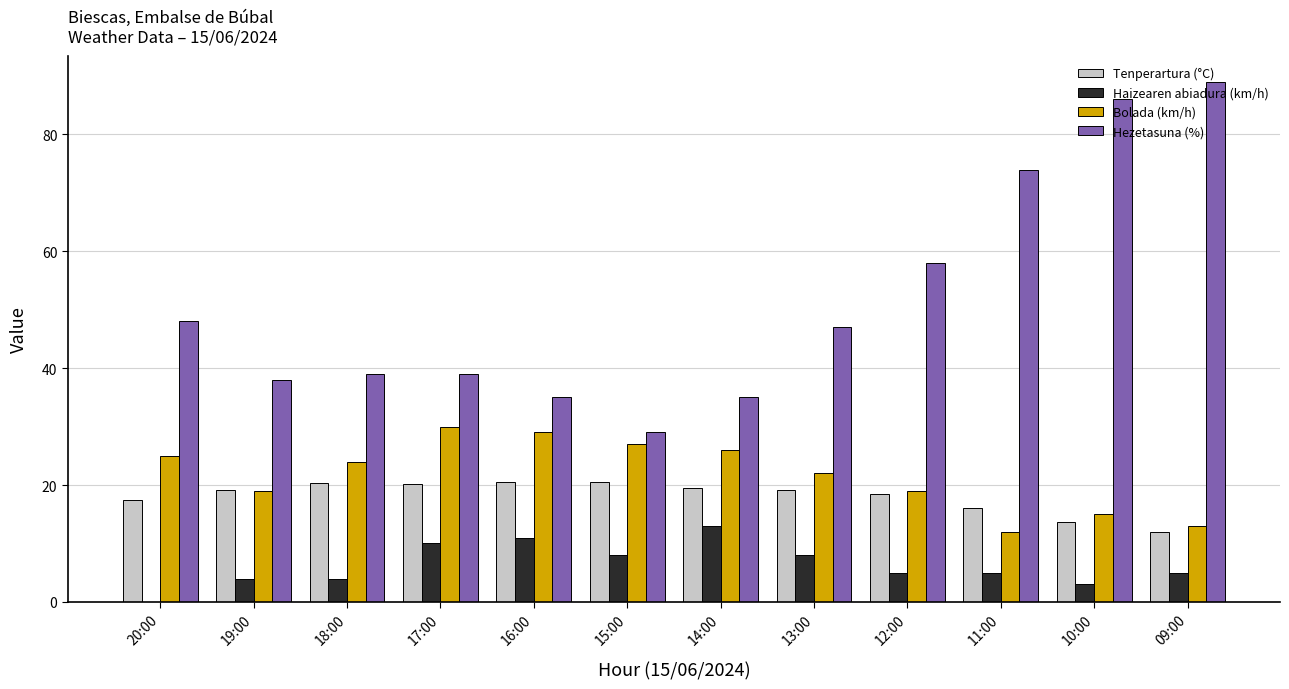

Is the value of Bolada (km/h) at 19:00 greater than the value of Tenperartura (°C) at 11:00?

Yes